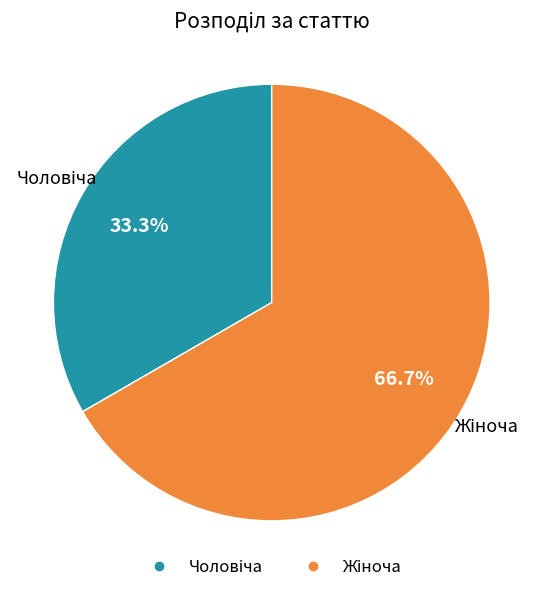

Is there any slice that represents more than half of the pie?

Yes